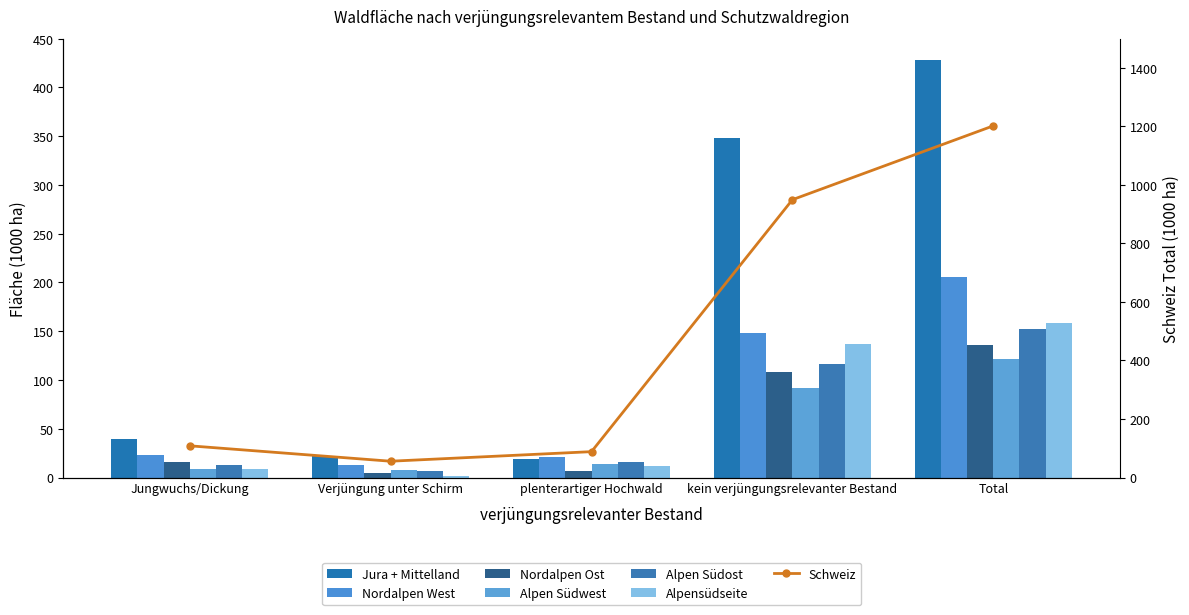

Is it true that Nordalpen West equals 21.3 at plenterartiger Hochwald?

True